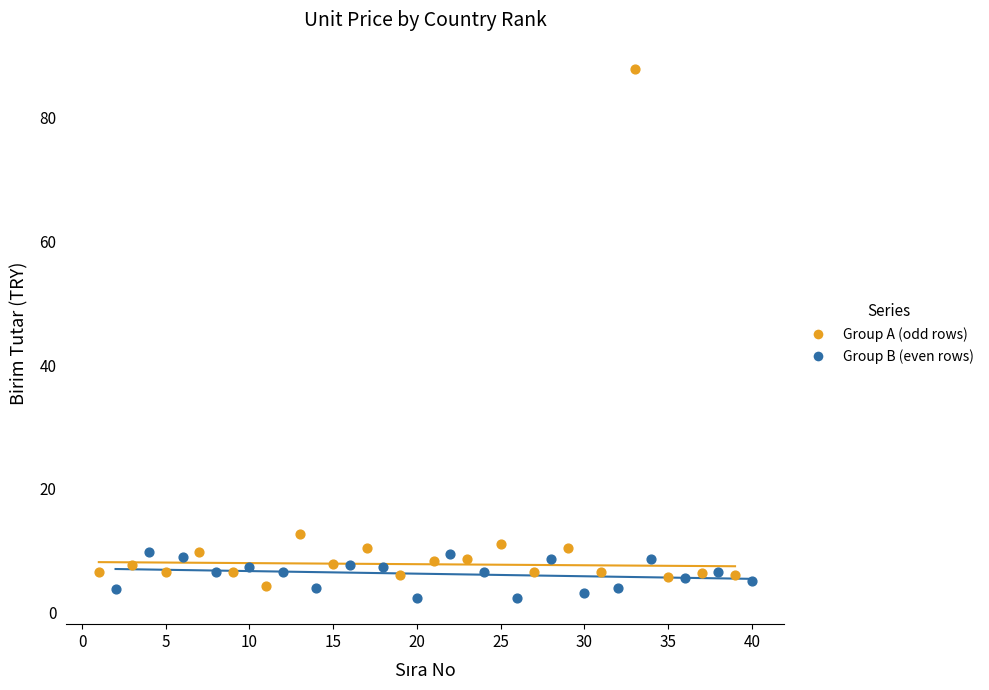

What are all the series names shown in the legend?

Group A (odd rows), Group B (even rows)